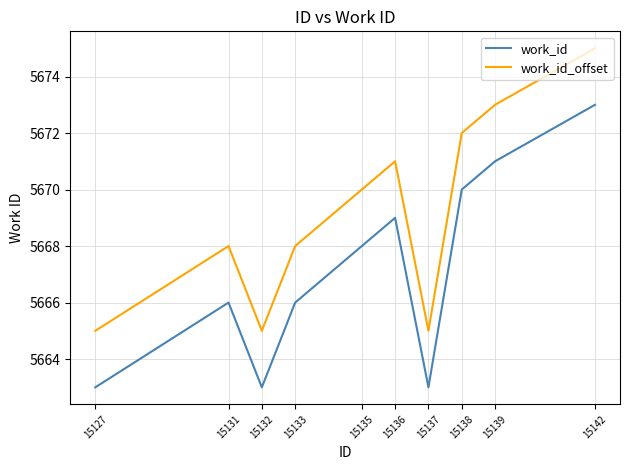

True or false: work_id and work_id_offset intersect in this chart.

False